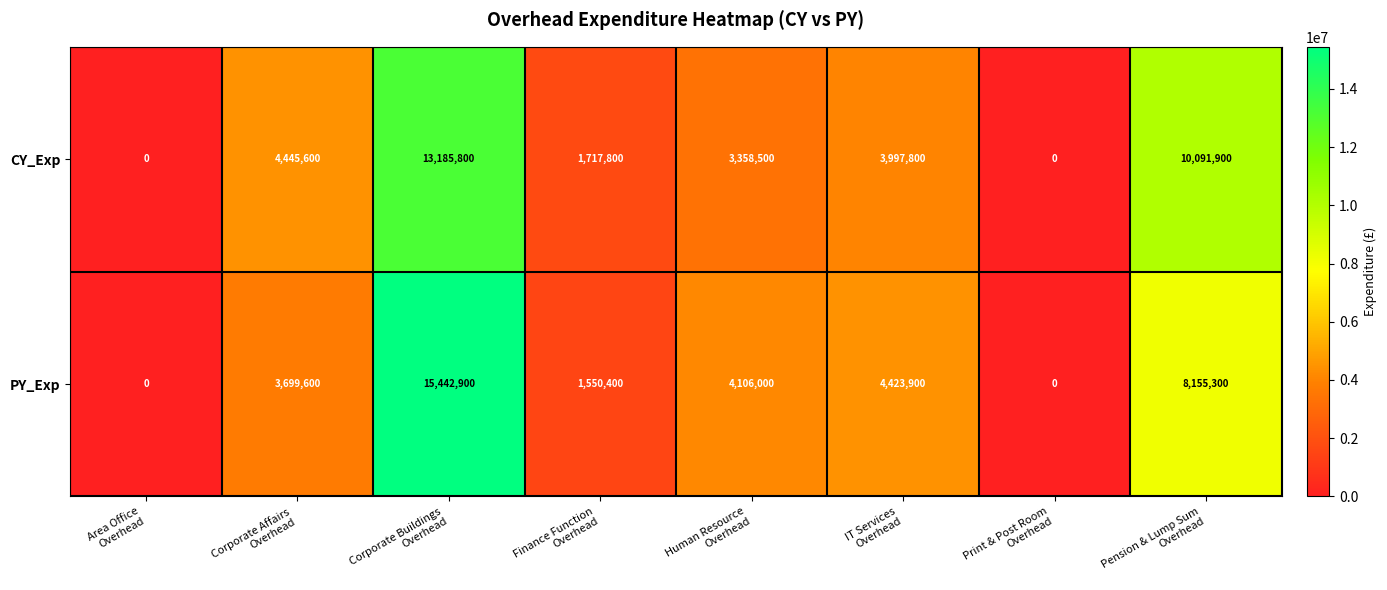

Count the PY_Exp values in the range 1550400 to 8155300.

5